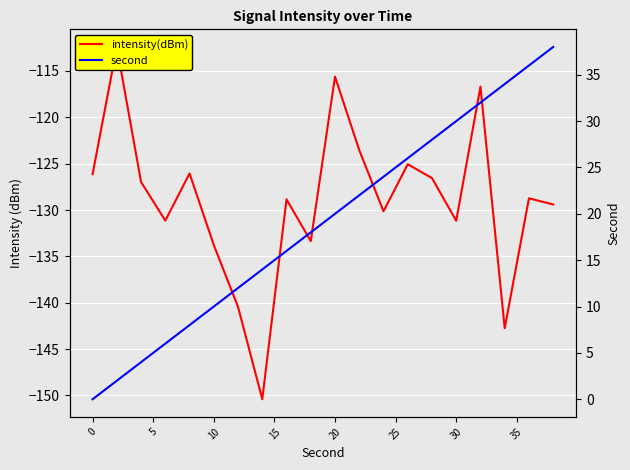

The second series shows 34.3 at 20. True or false?

False